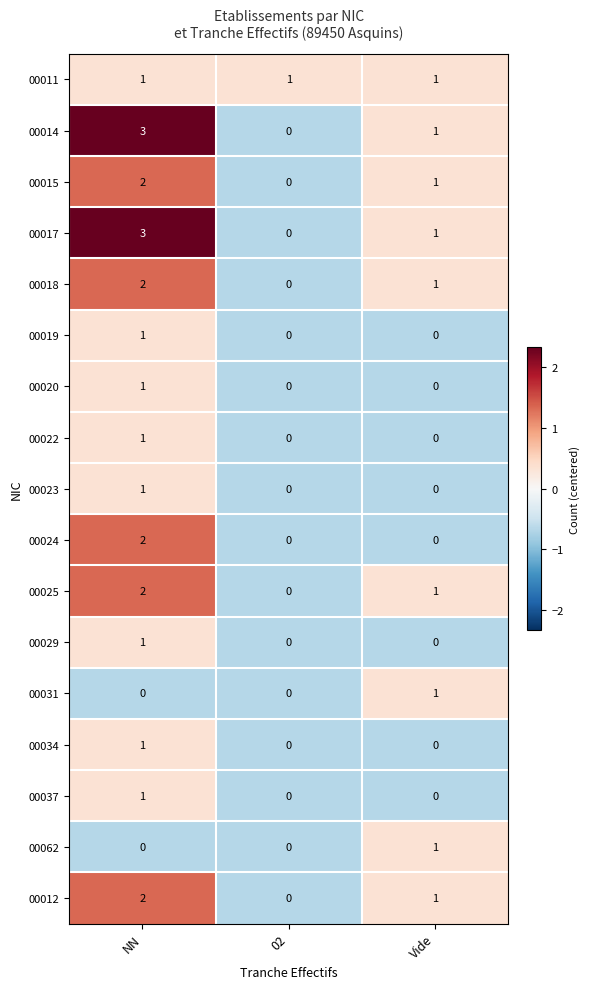

Which category has the highest value across all series?

NN